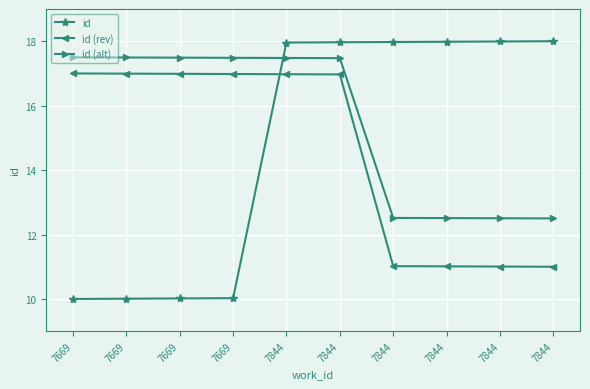

What are all the series names shown in the legend?

id, id (rev), id (alt)